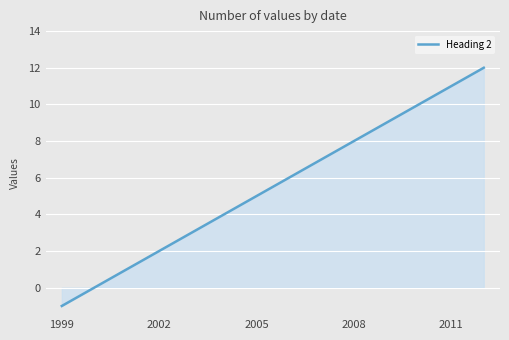

What is the difference between the maximum and minimum values?

13